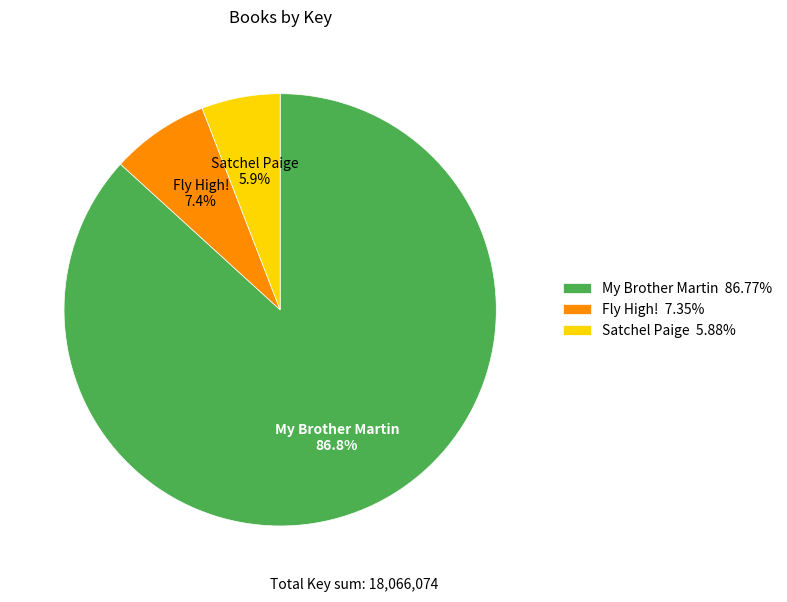

What is the majority slice?

My Brother Martin